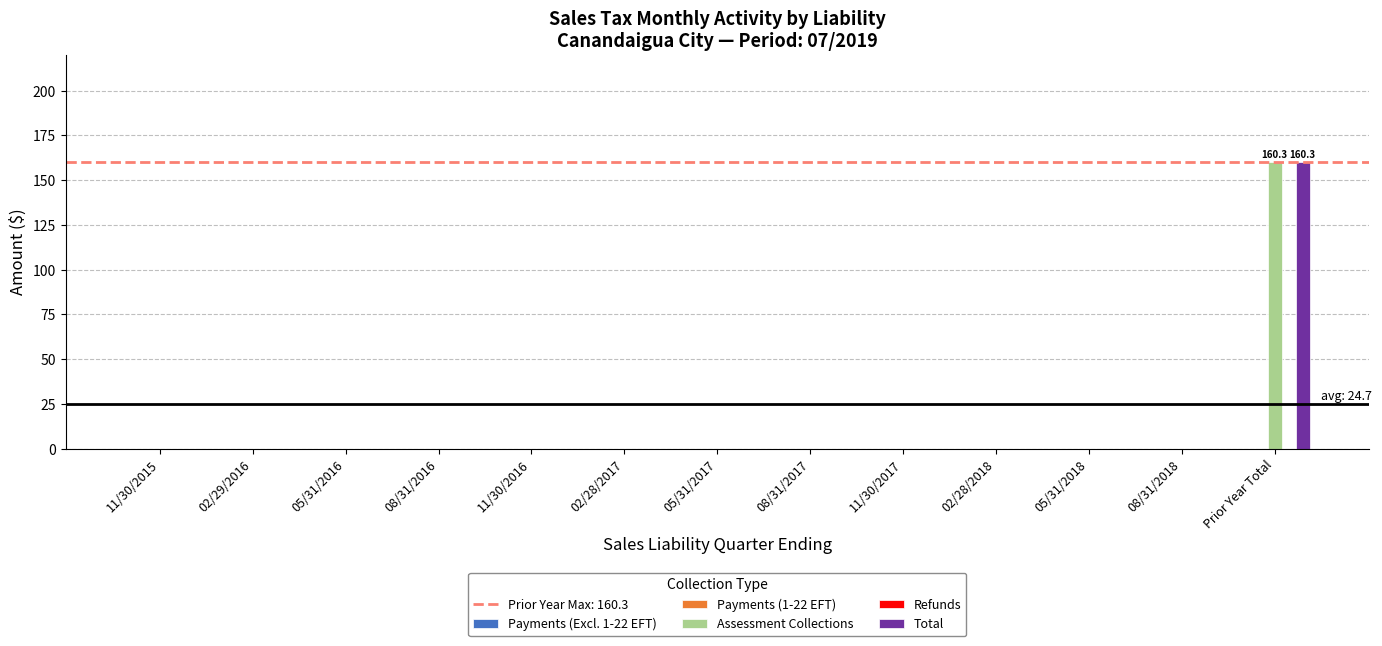

What is the maximum value for Total?

160.3